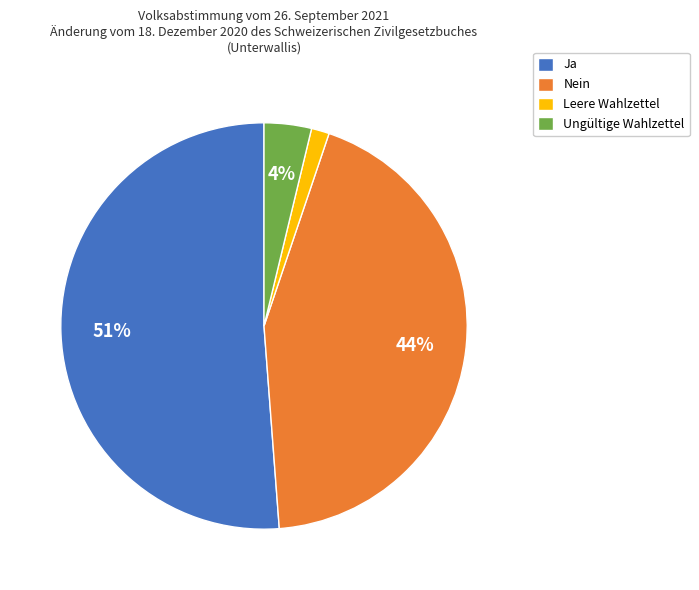

To the nearest percent, what is the difference between the largest and smallest slice percentages?

50%